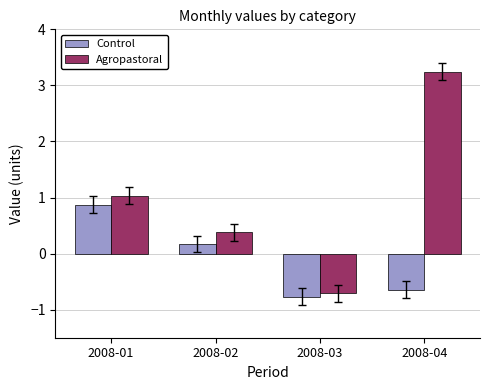

What is the difference between the second highest and minimum values in the Control series?

0.9